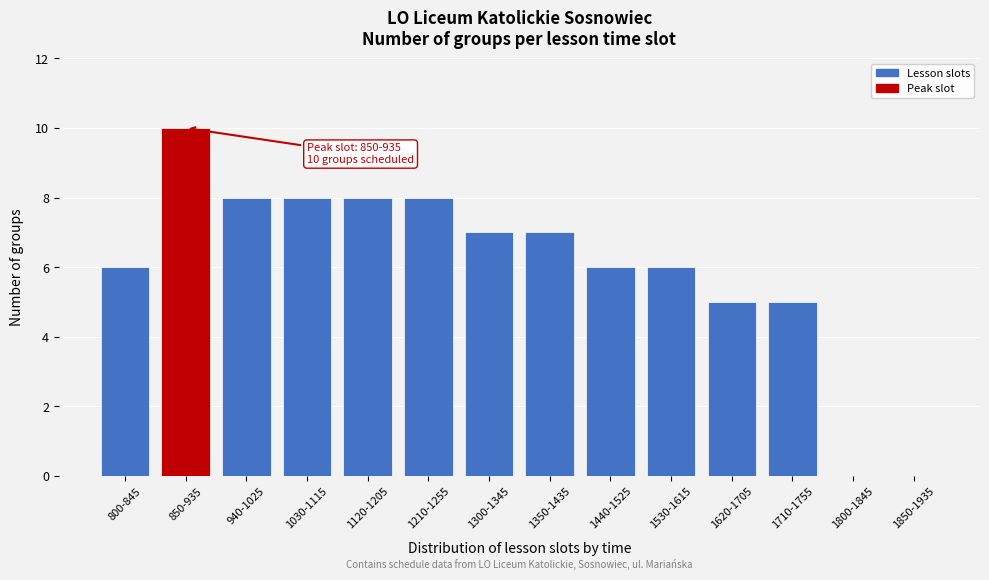

Reading left to right, transcribe all the data shown in this chart.

800-845=6	850-935=10	940-1025=8	1030-1115=8	1120-1205=8	1210-1255=8	1300-1345=7	1350-1435=7	1440-1525=6	1530-1615=6	1620-1705=5	1710-1755=5	1800-1845=0	1850-1935=0